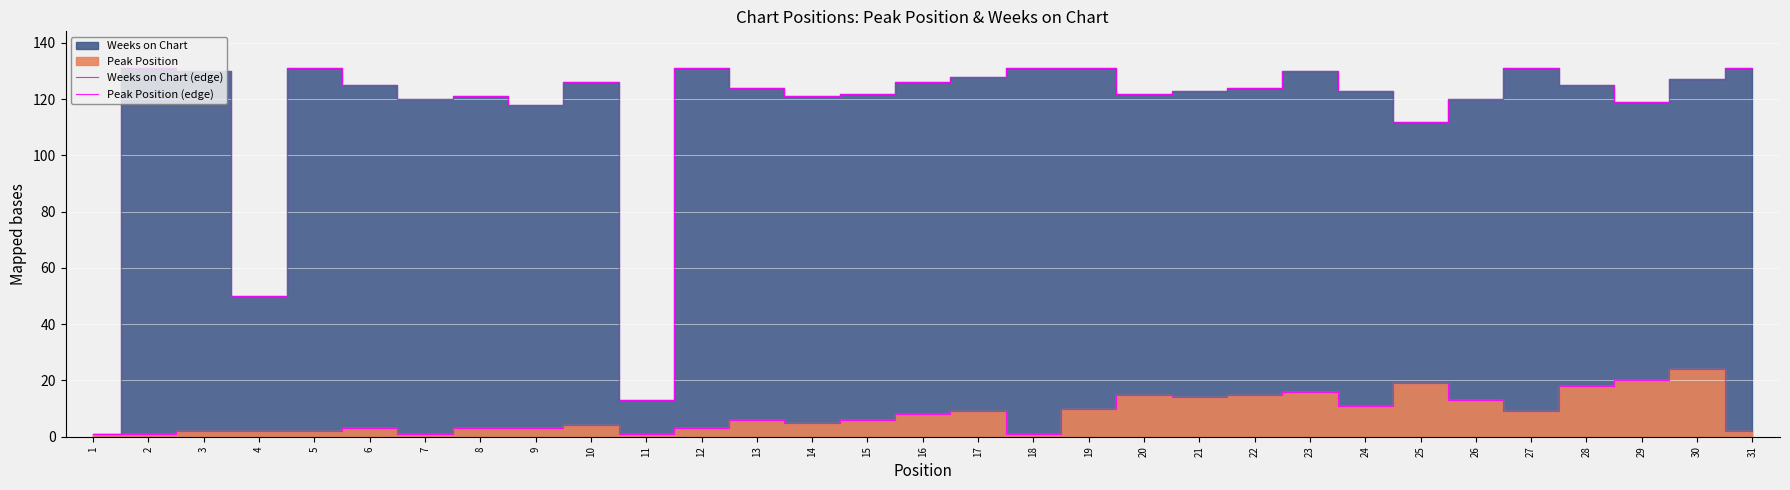

Is it true that Weeks on Chart (edge) equals 188 at 26?

False